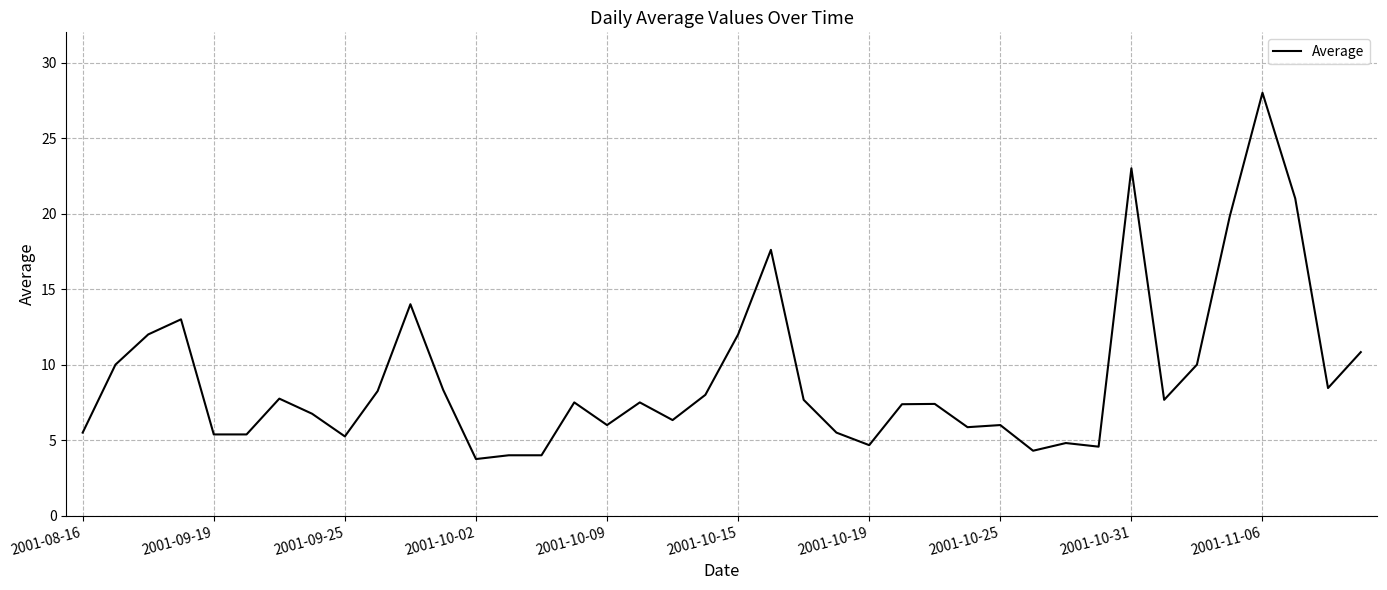

Count the number of values greater than 7.

23